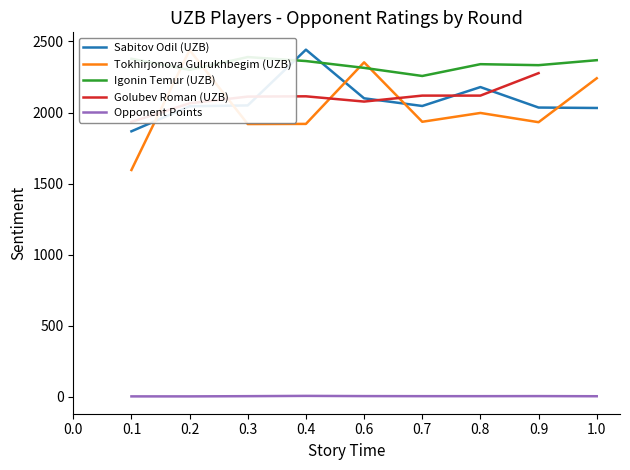

True or false: Golubev Roman (UZB) and Sabitov Odil (UZB) intersect in this chart.

True